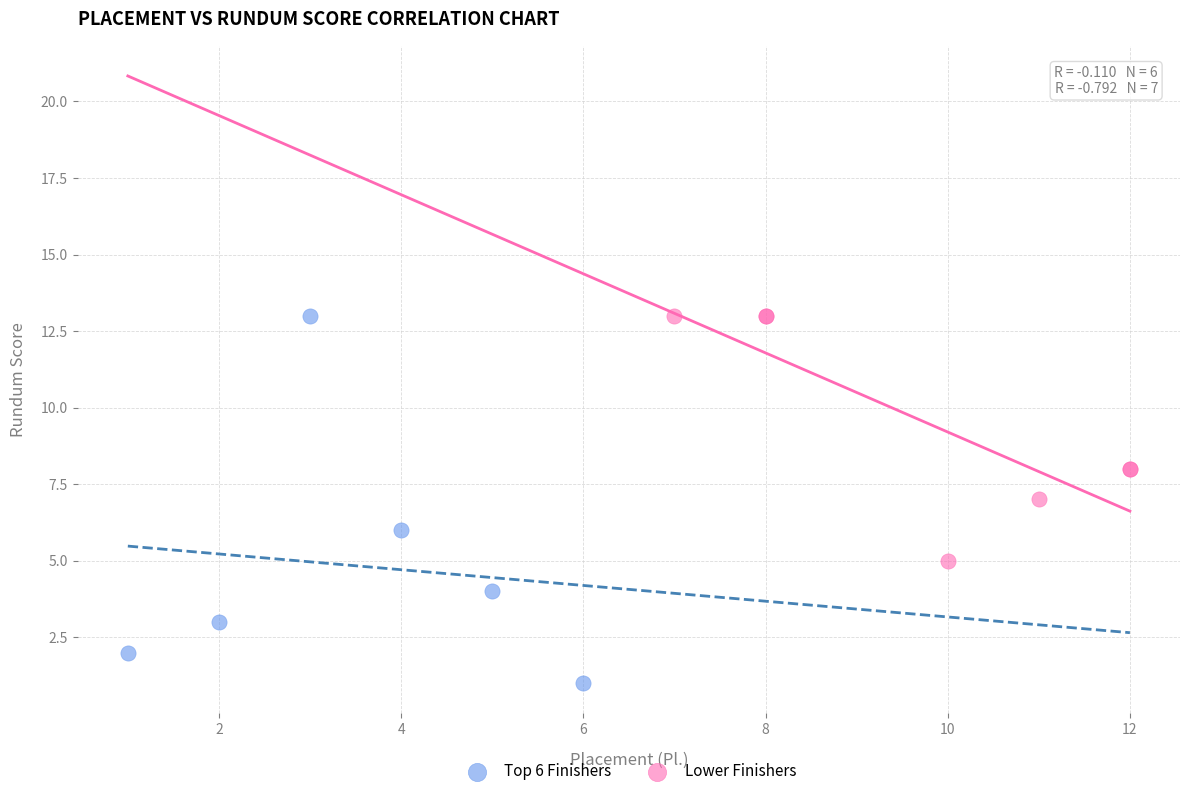

Which series contains the lowest Y value?

Top 6 Finishers